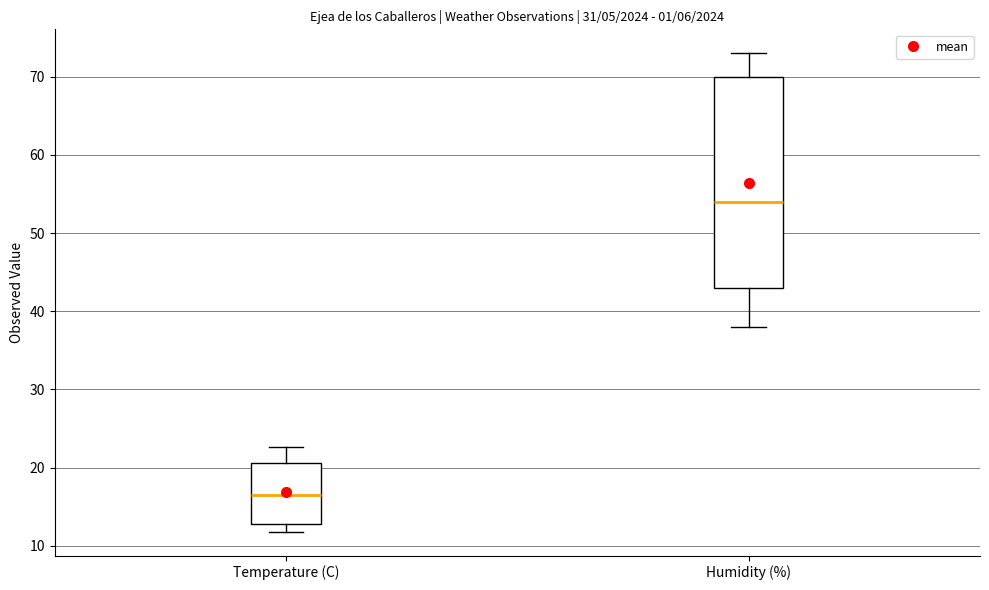

Which box is the tallest, from its lower edge to its upper edge?

Humidity (%)